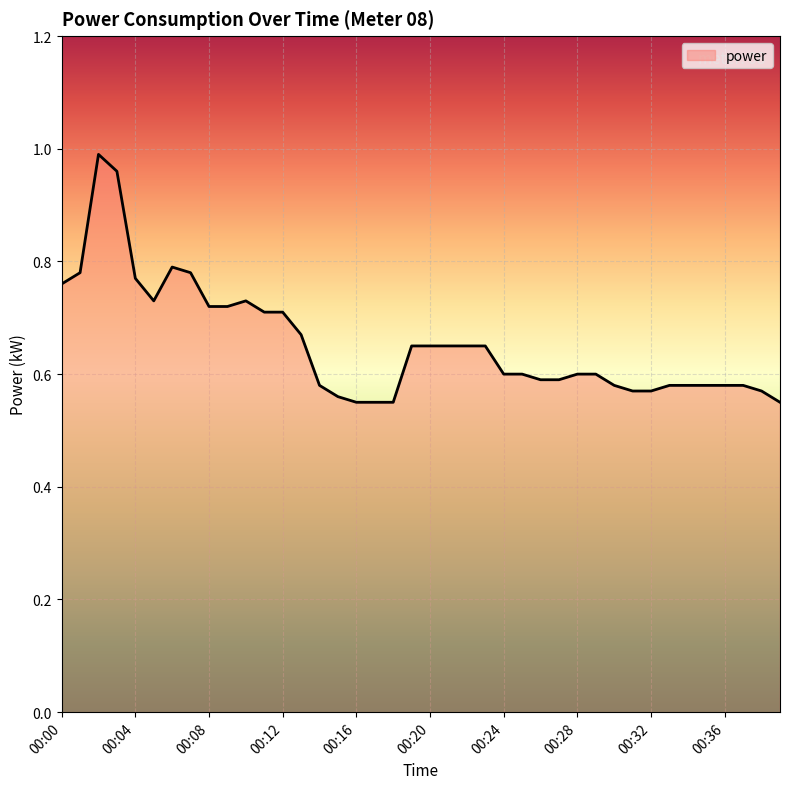

What is the difference between the maximum and minimum values?

0.4